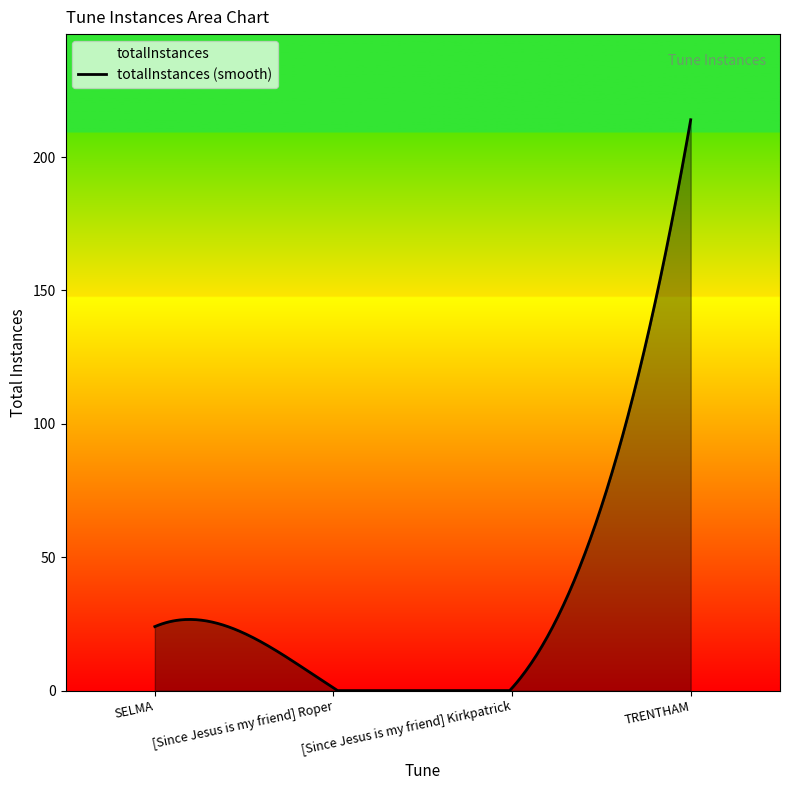

How many lines are shown in the chart?

1